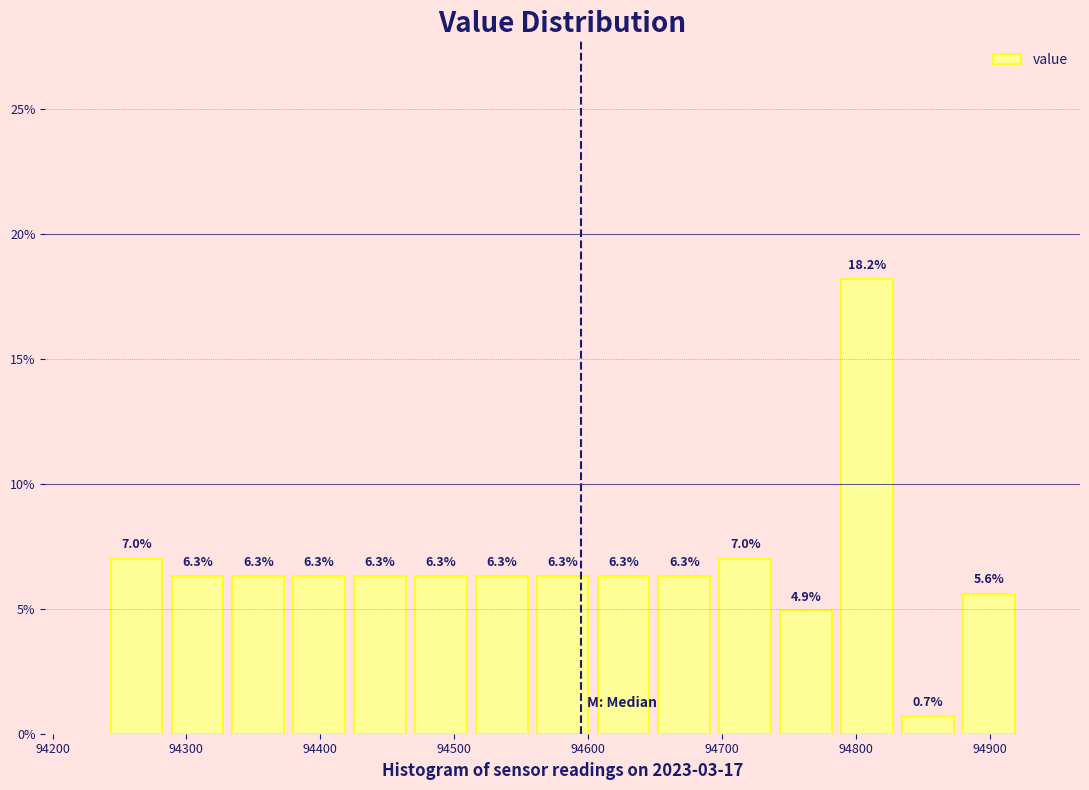

Over which range of the x-axis is the bar tallest?

94790 to 94830